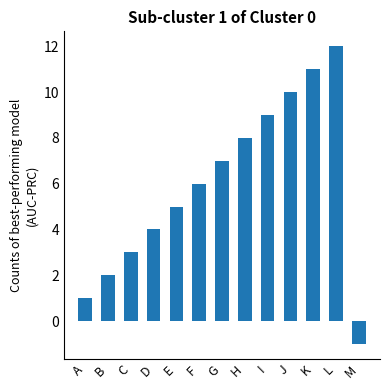

Which category has the lowest value across all series?

M